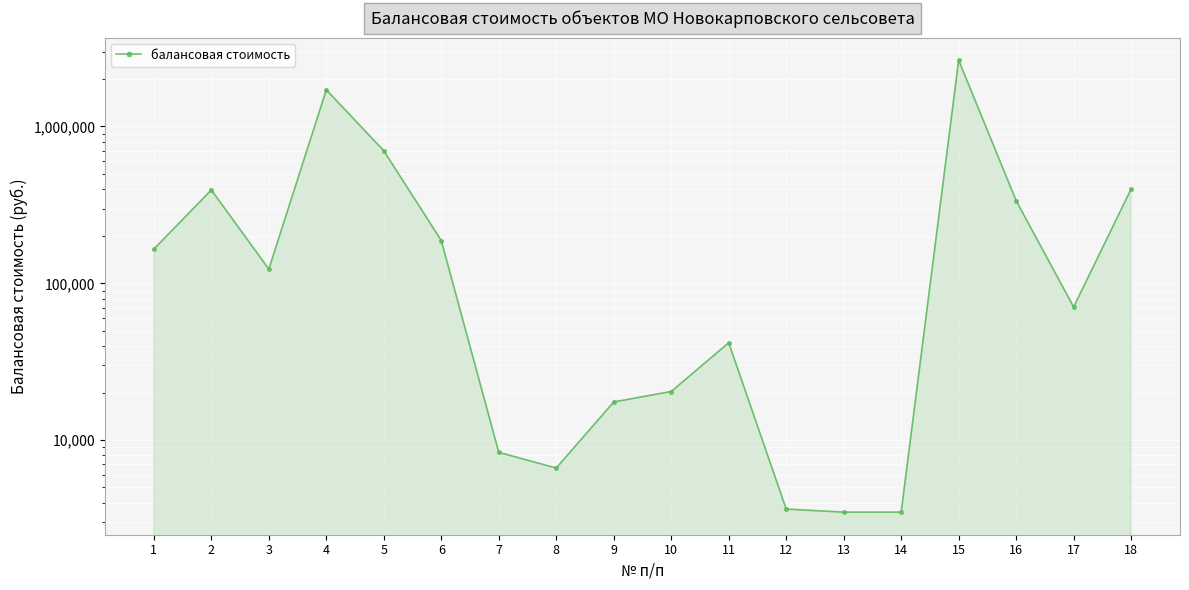

How many interior local valleys (lower than both neighbors) does the data have?

3